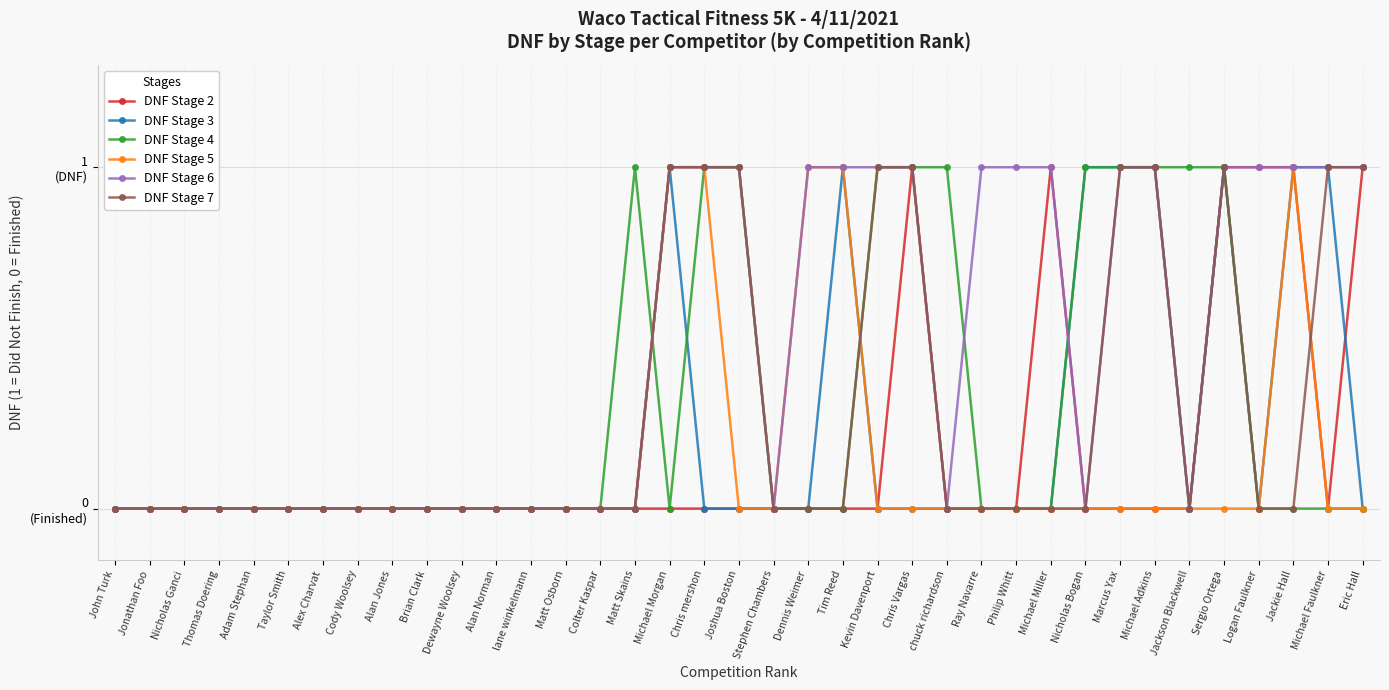

What are all the series names shown in the legend?

DNF Stage 2, DNF Stage 3, DNF Stage 4, DNF Stage 5, DNF Stage 6, DNF Stage 7